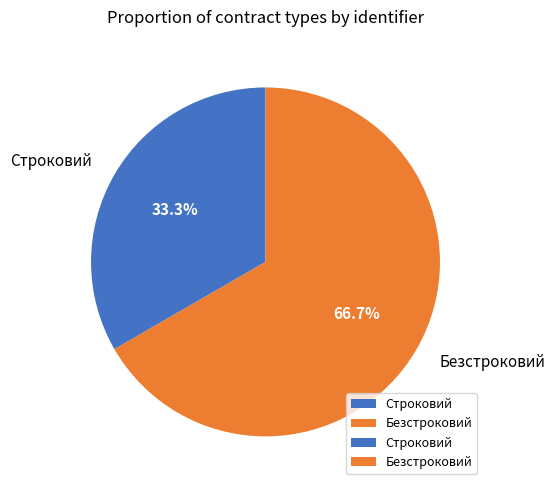

To the nearest percent, what is the combined percentage of Безстроковий and Строковий?

100%